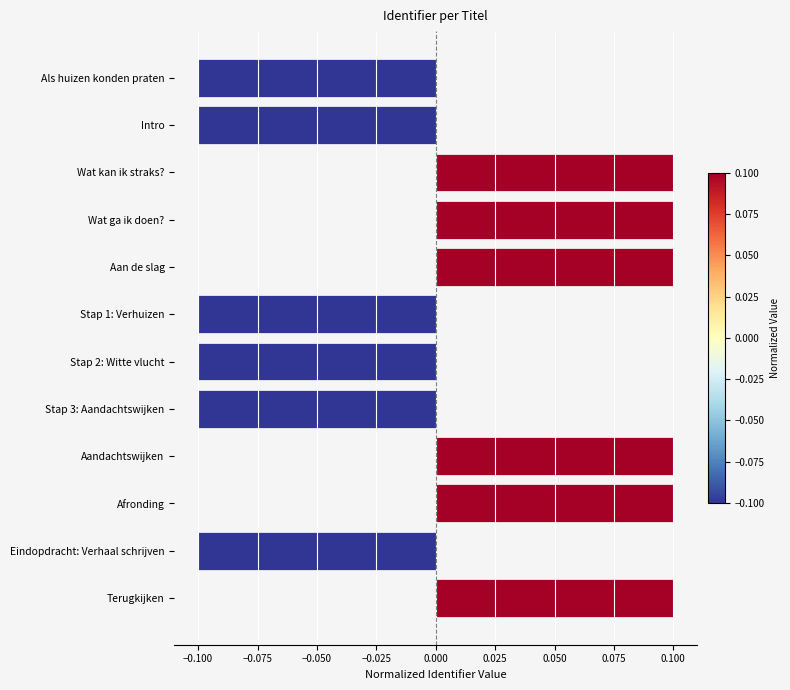

The value at Afronding is 0.2. True or false?

False